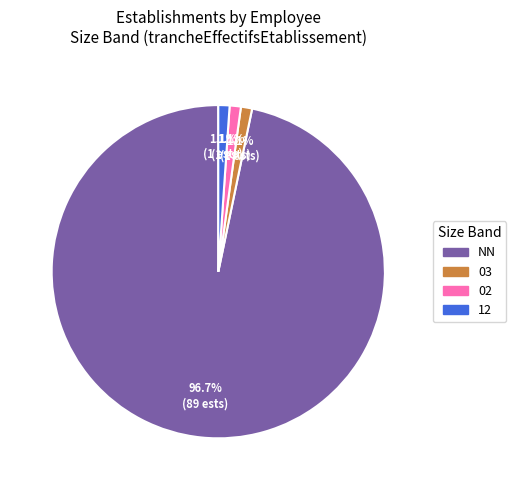

Is there a majority slice in this chart?

Yes